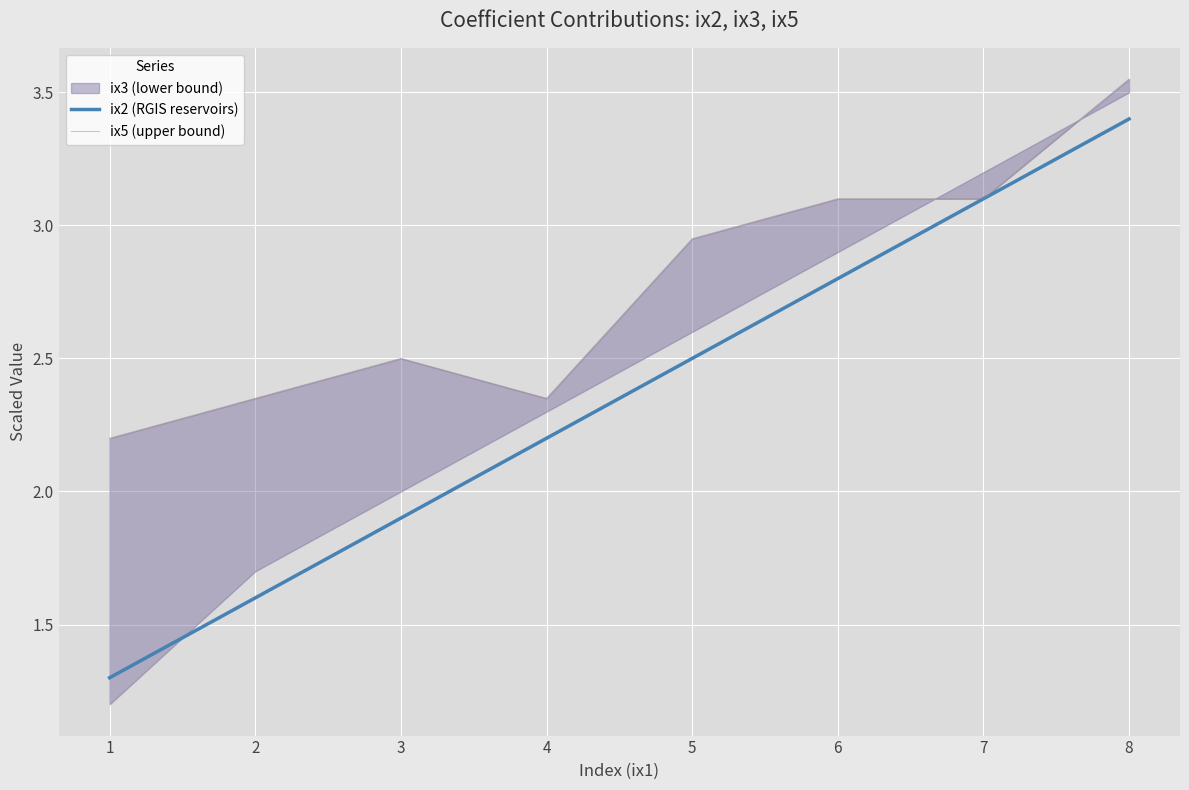

The value of ix2 (RGIS reservoirs) at 3 is 0.8. True or false?

False